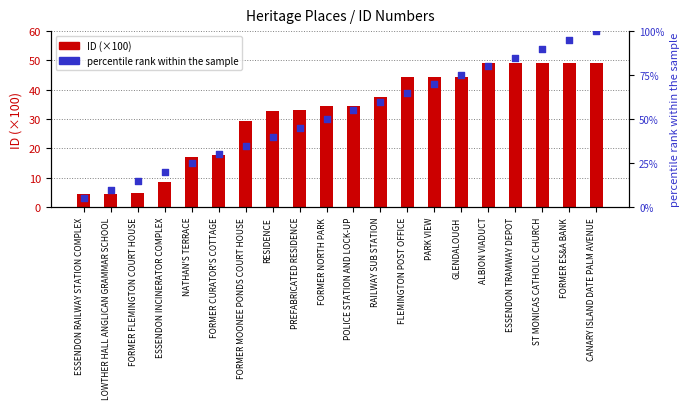

At which category is the sum across all series the highest?

CANARY ISLAND DATE PALM AVENUE